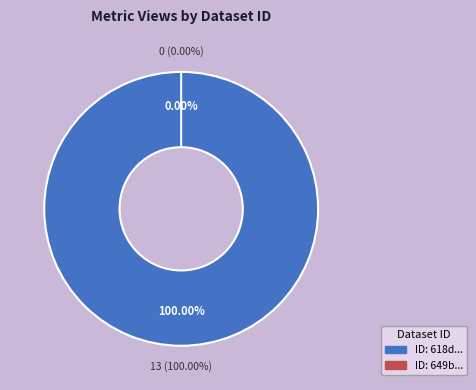

What is the total percentage of 618dbc99078190069bc063b0 and 649b8615078190f8a0e77199?

100.0%